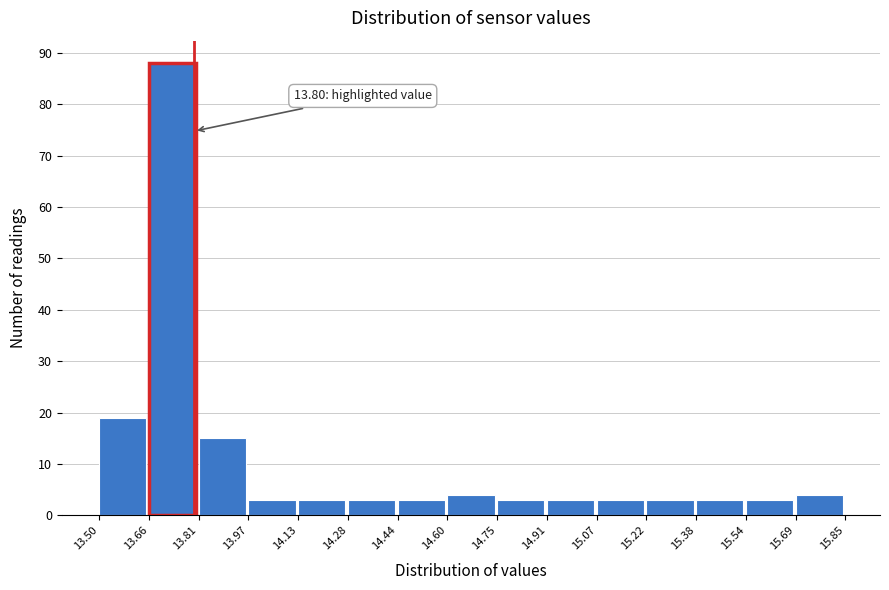

Over which range of the x-axis is the bar tallest?

13.66 to 13.81